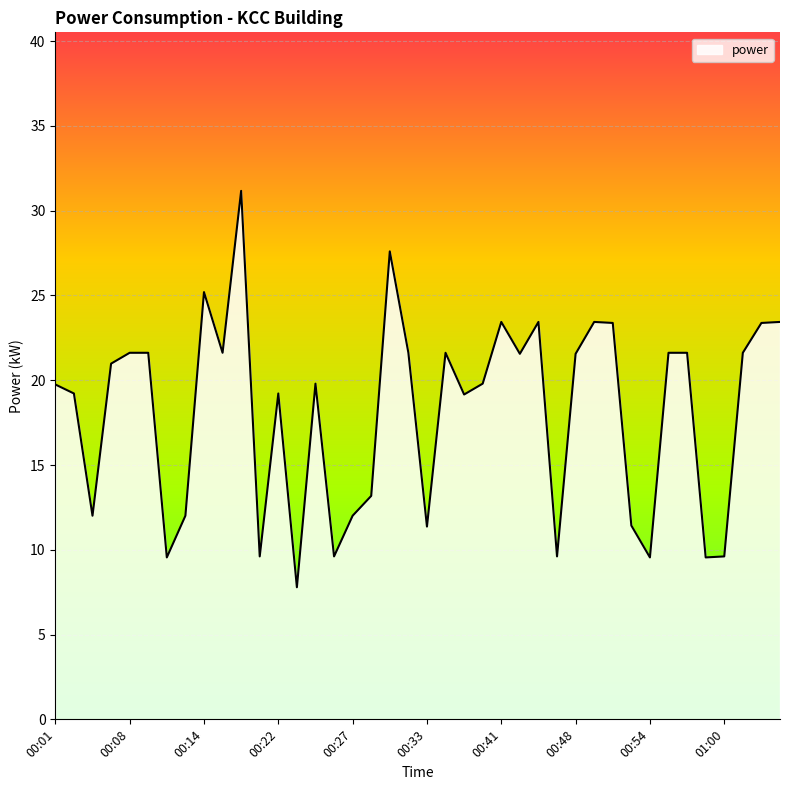

What is the difference between the maximum and minimum values?

23.4